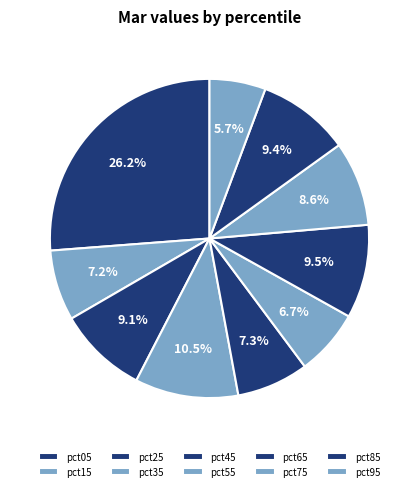

True or false: pct75 accounts for 9% of the total.

True